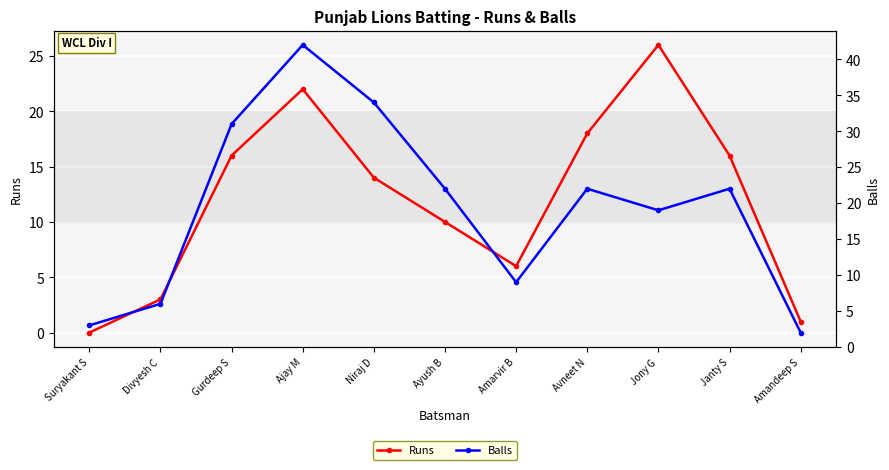

Which has a higher value, Gurdeep S or Ayush B?

Gurdeep S